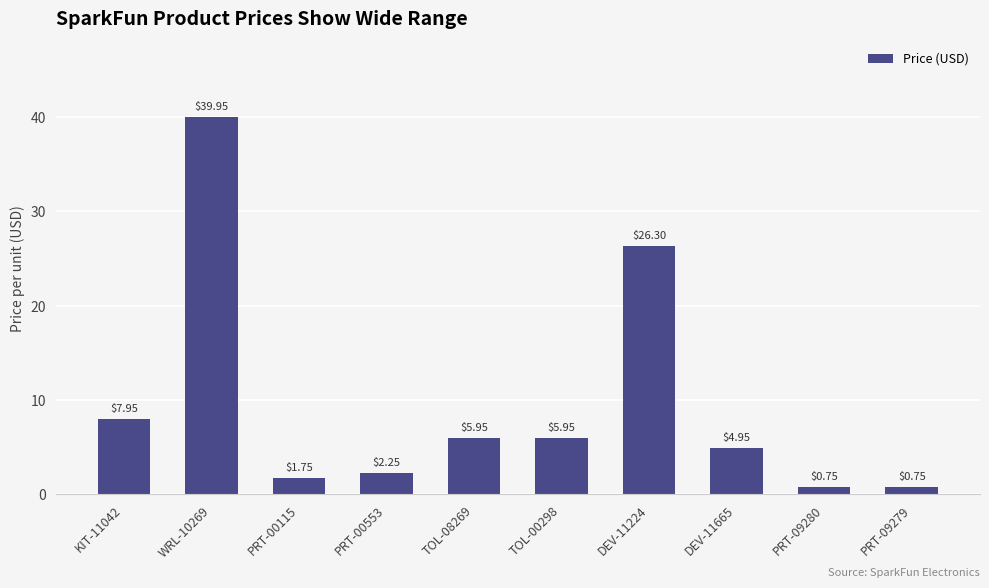

What is the greatest value displayed?

40.0